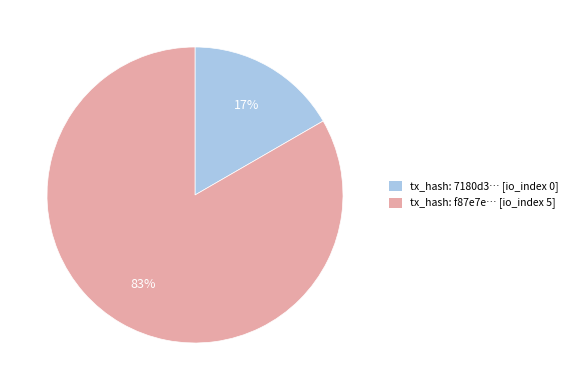

Is the sum of tx_hash: 7180d3… [io_index 0] and tx_hash: f87e7e… [io_index 5] greater than half?

Yes